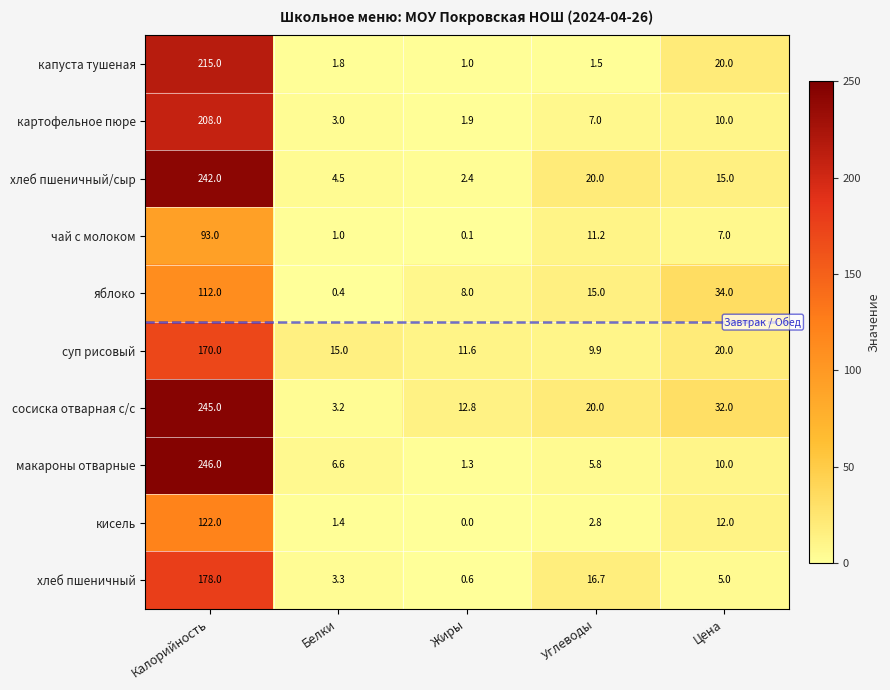

What is the average value of the суп рисовый series?

45.3